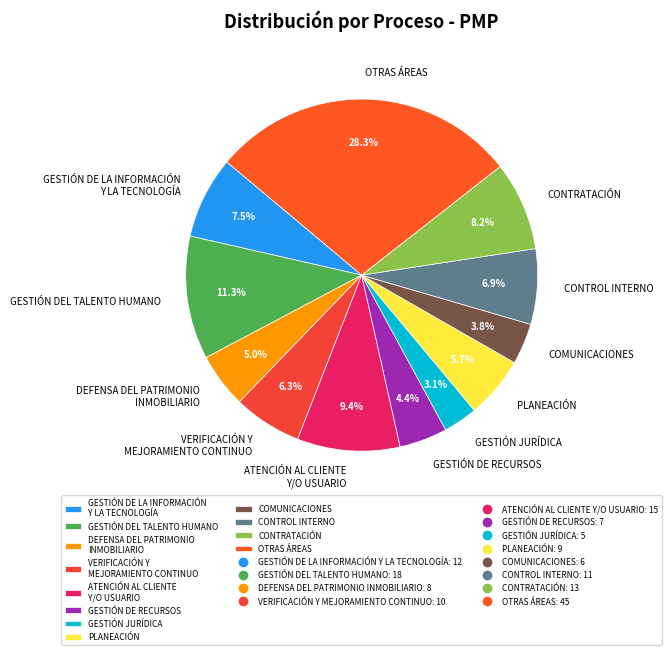

To the nearest percent, what percentage of the pie is COMUNICACIONES?

4%